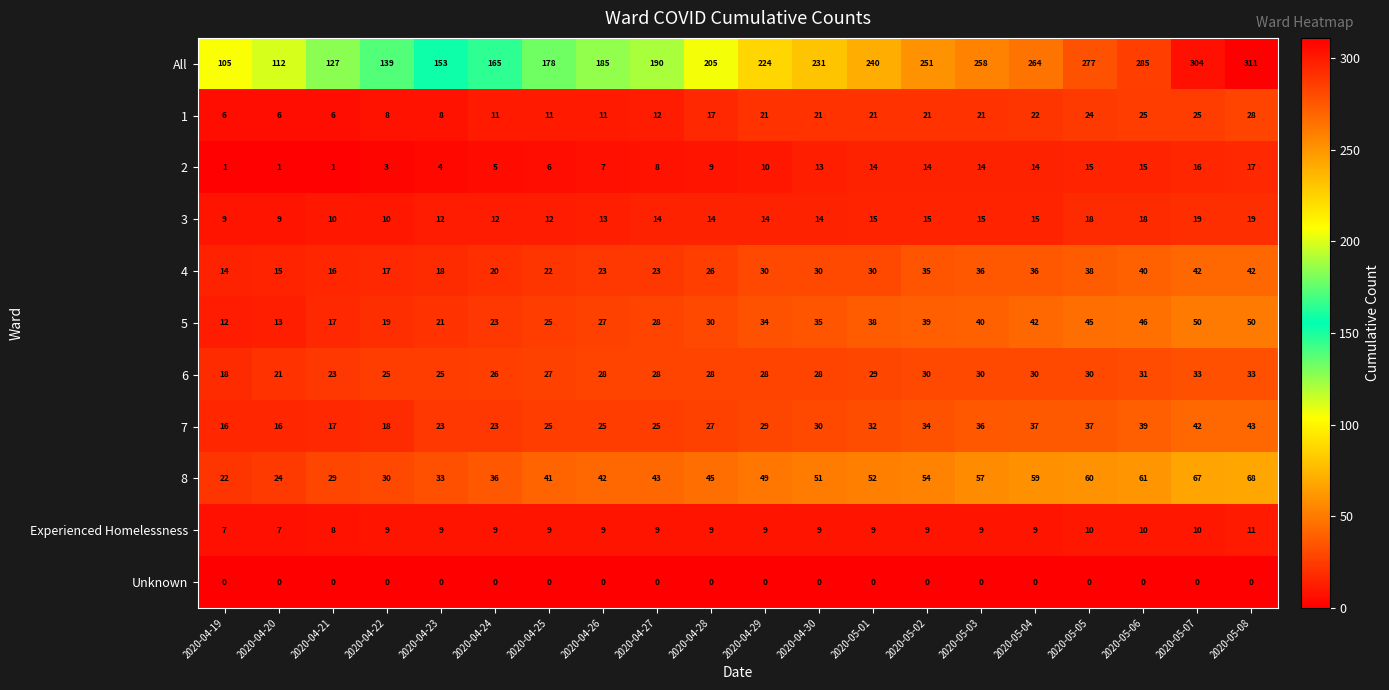

What is the difference between the 8 values at 2020-05-07 and 2020-05-06?

6